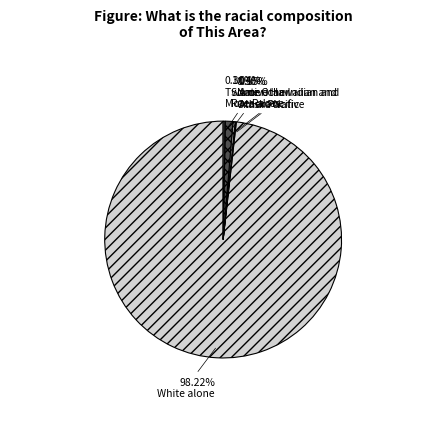

Does any single category account for the majority?

Yes